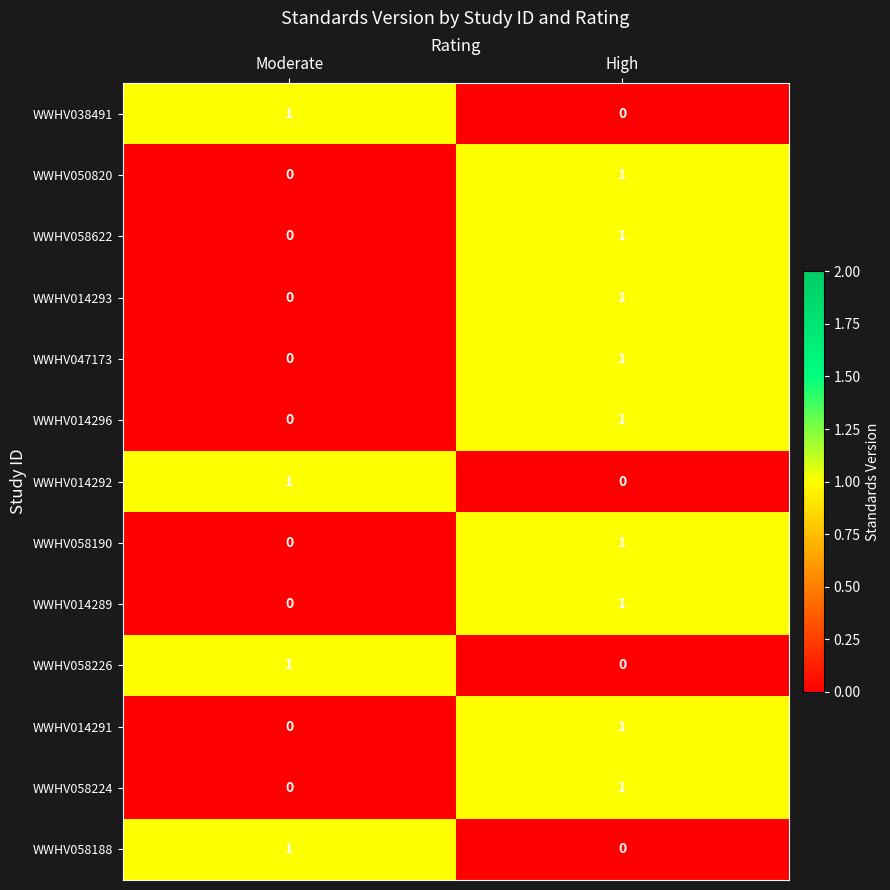

At which label is WWHV014289 closest to 0?

Moderate